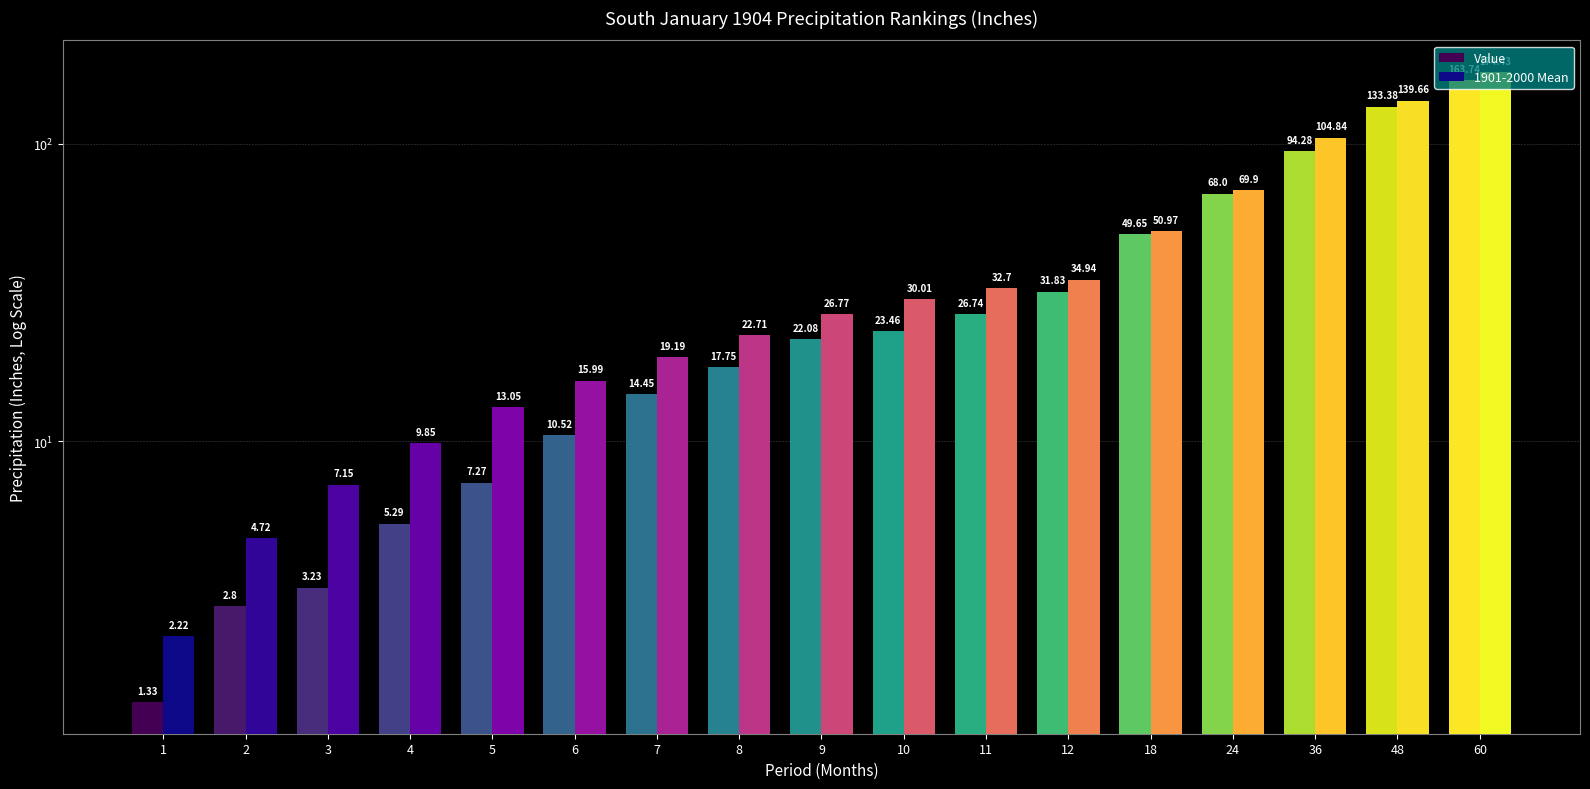

At 6, list the series in order from largest to smallest.

1901-2000 Mean, Value